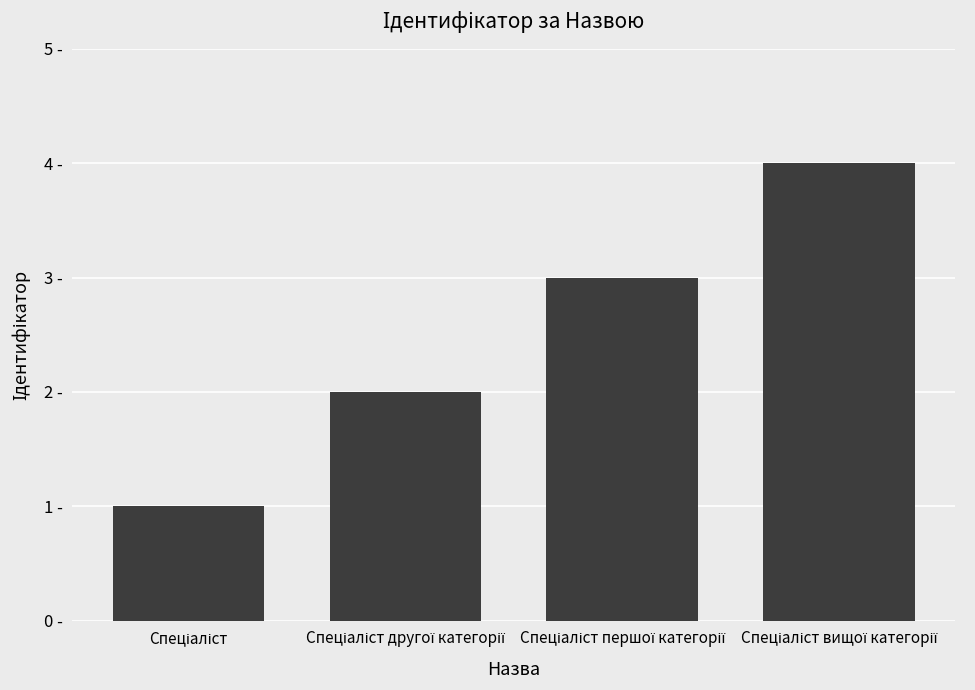

Which category has the lowest value across all series?

Спеціаліст